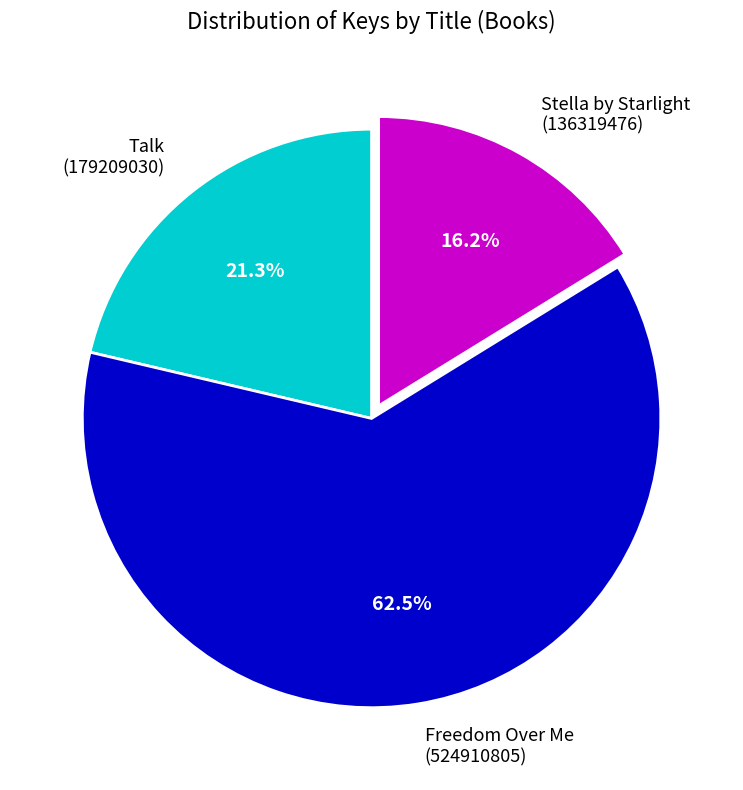

Count the number of slices in the pie.

3